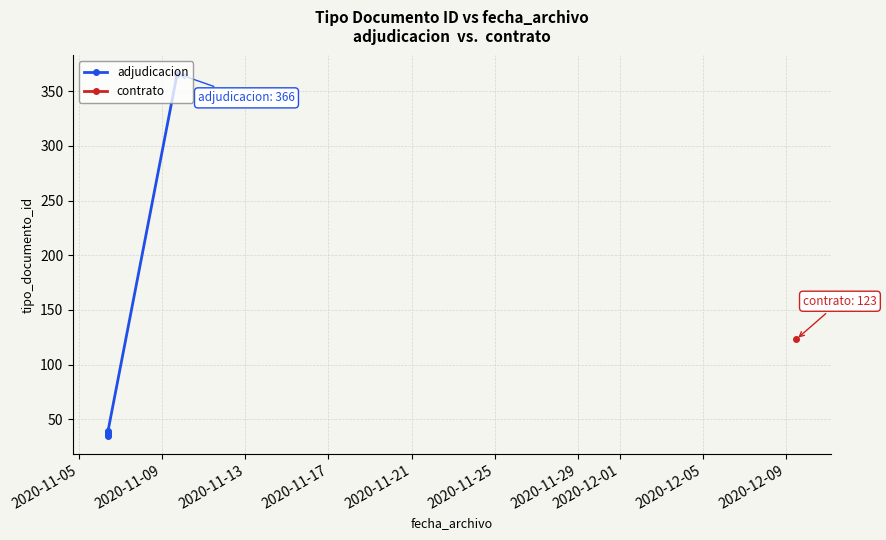

What is the difference between the values at 2020-11-21 and 2020-11-13?

1